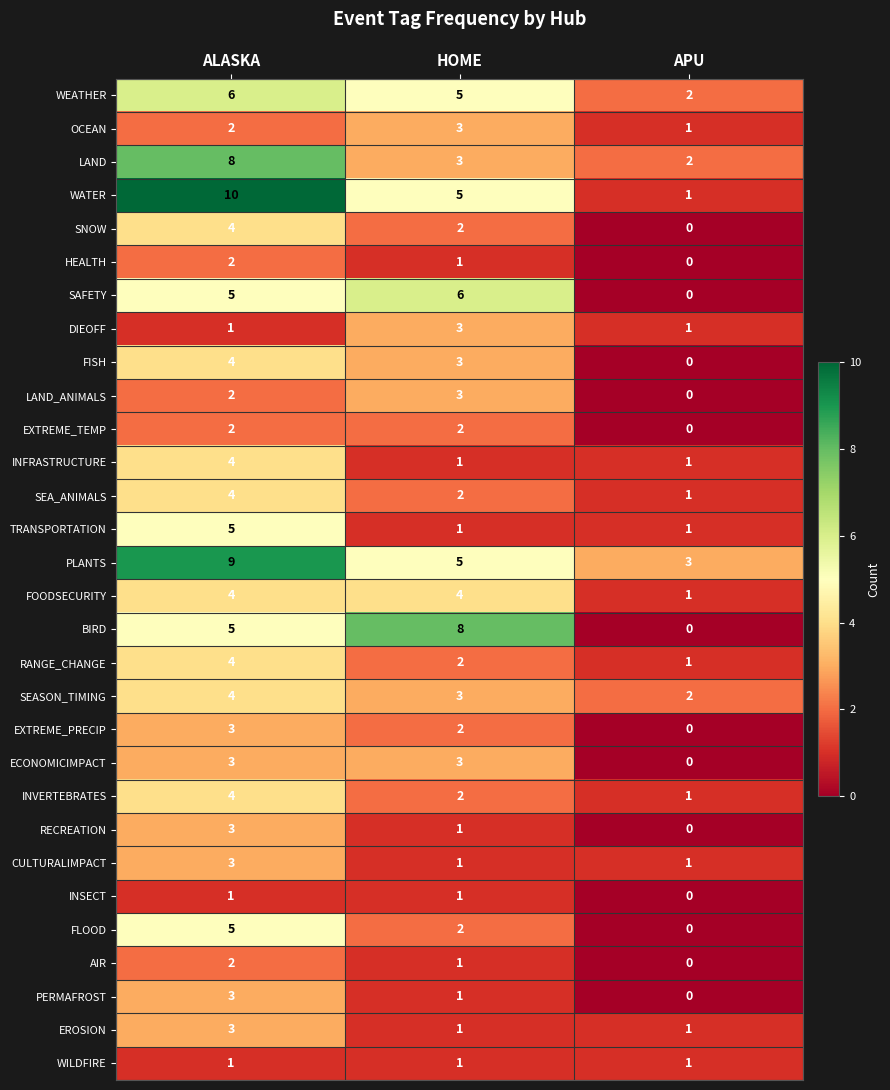

At which label is WATER closest to 5?

HOME